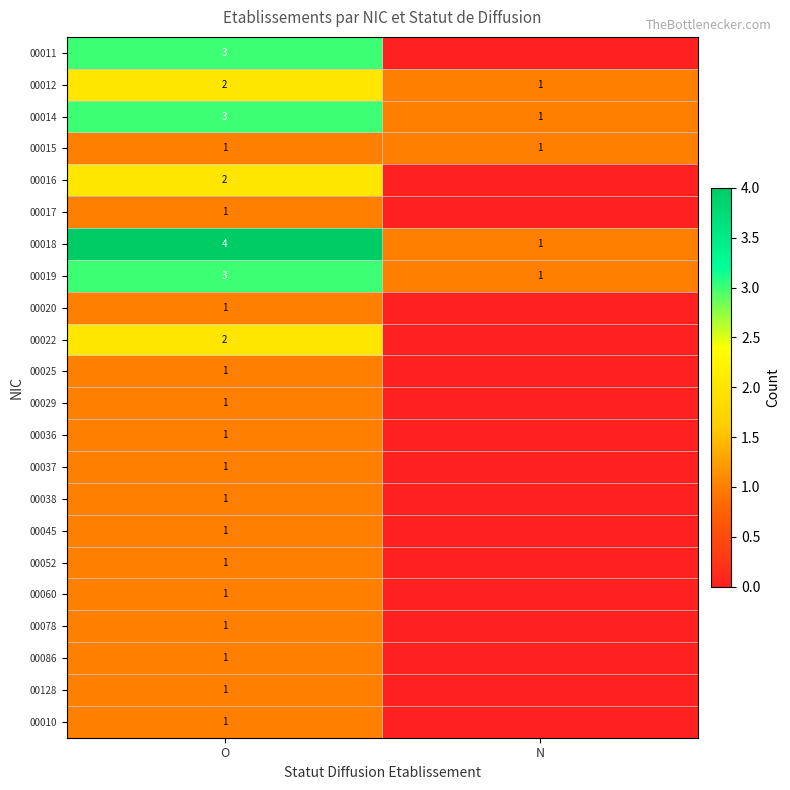

At how many categories does at least one series exceed 1?

1